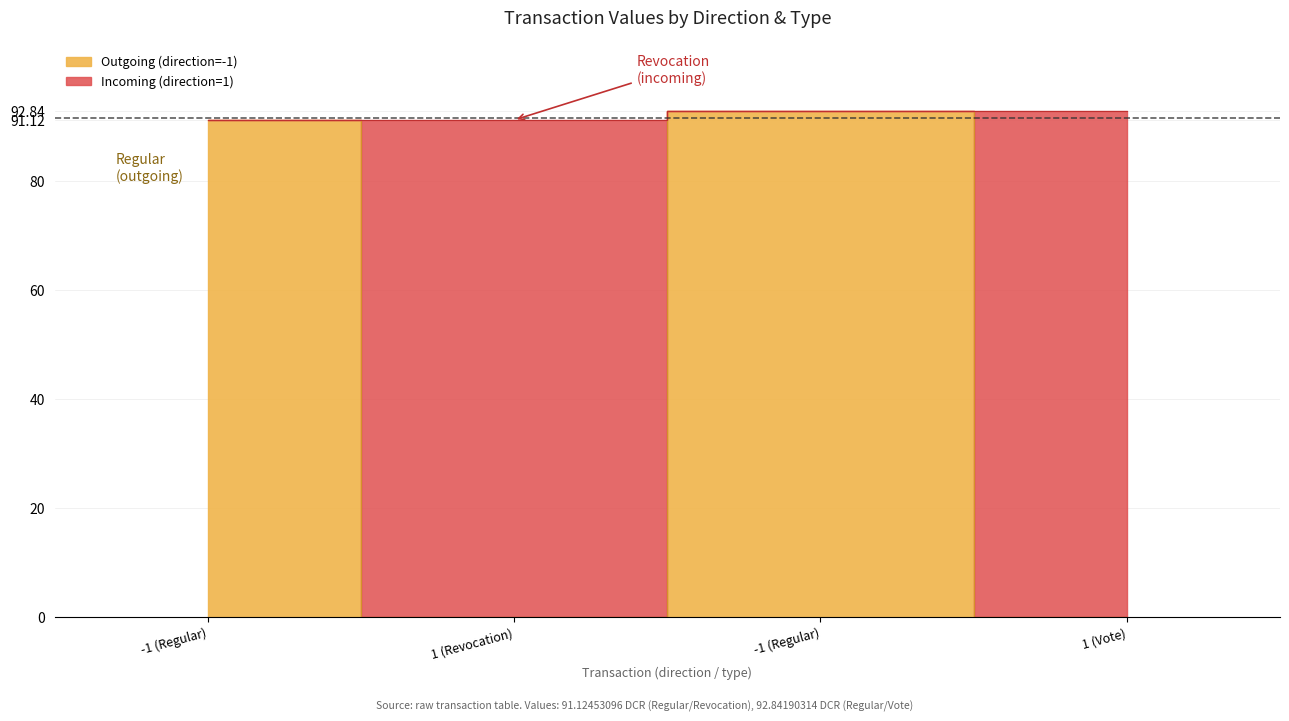

What value does the data have at 1 (Revocation)?

91.1